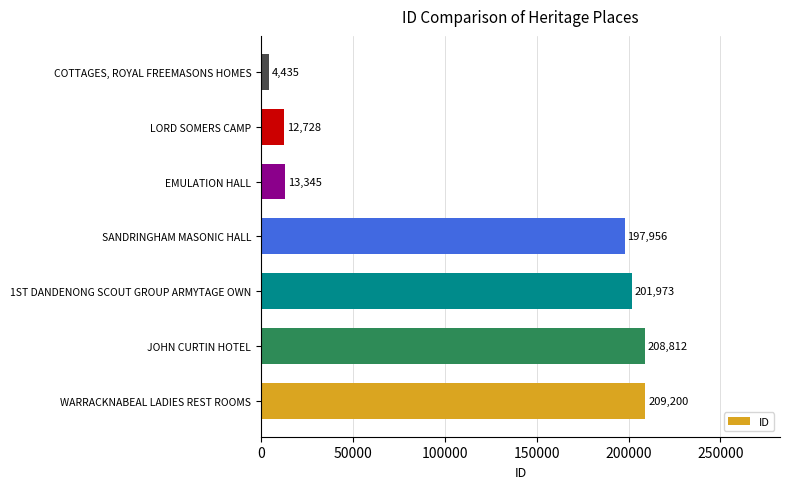

How many bars are there in total?

7